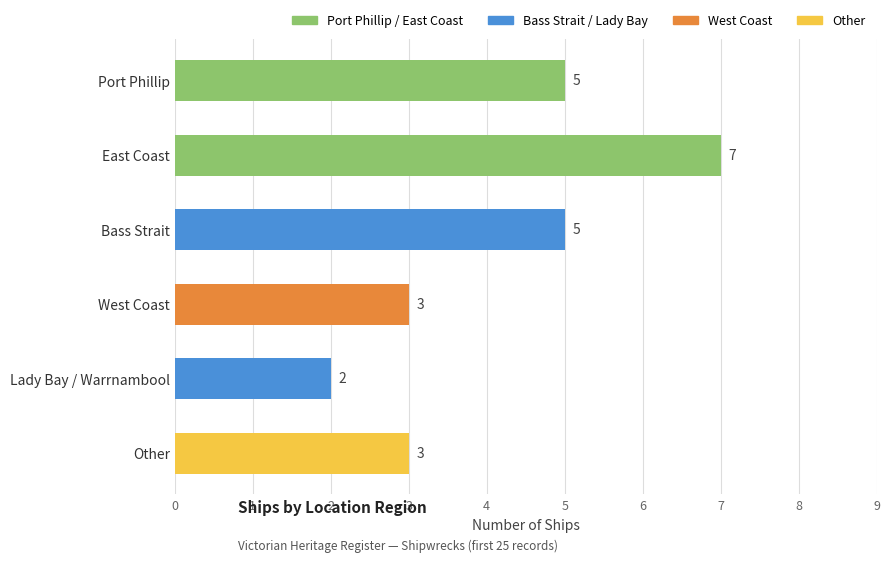

Approximately how many times larger is the value at Port Phillip compared to Lady Bay / Warrnambool?

2.5